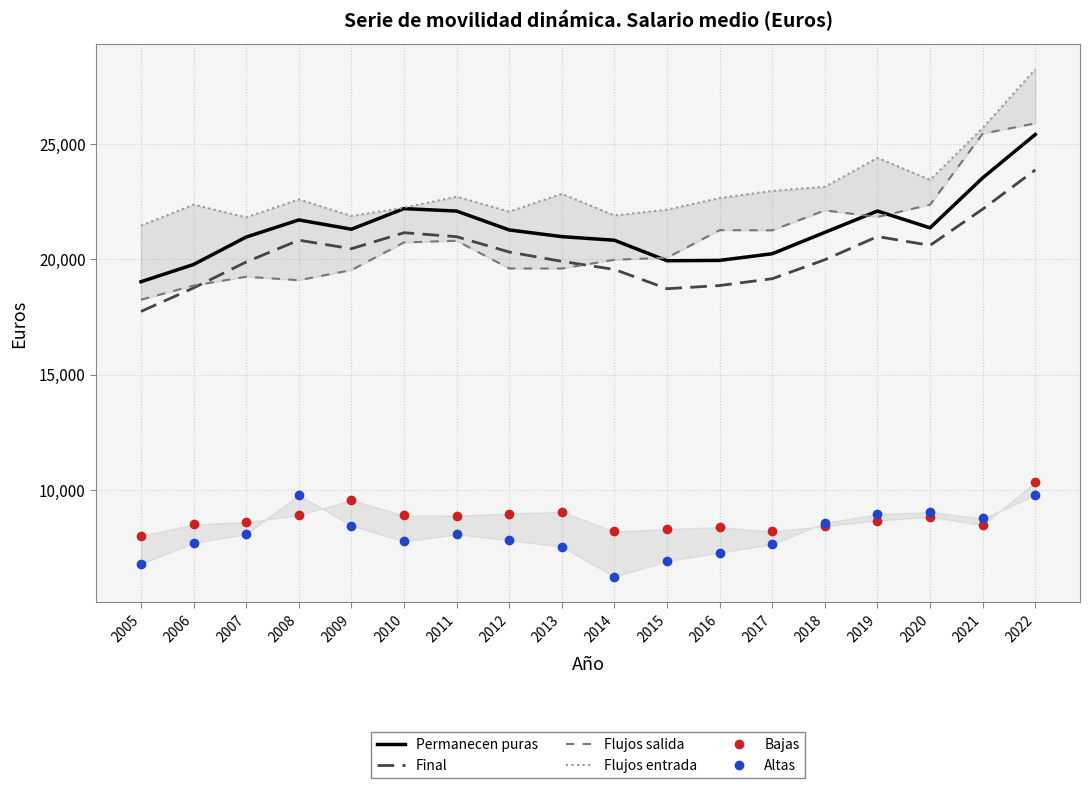

At how many categories does at least one series exceed 10808?

18